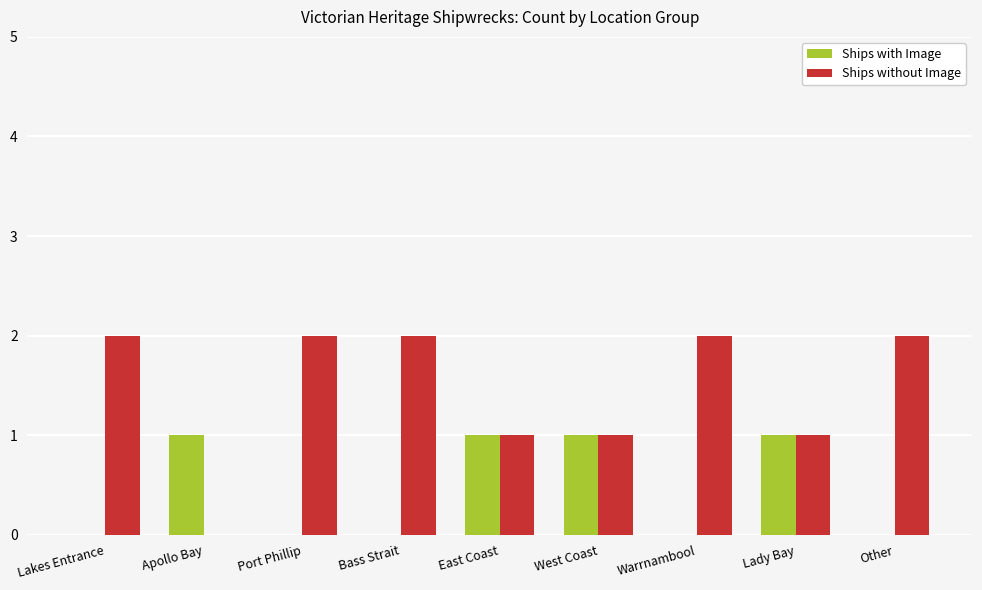

Reading right to left, list all the values displayed in this chart.

Ships with Image: 0	1	0	1	1	0	0	1	0
Ships without Image: 2	1	2	1	1	2	2	0	2